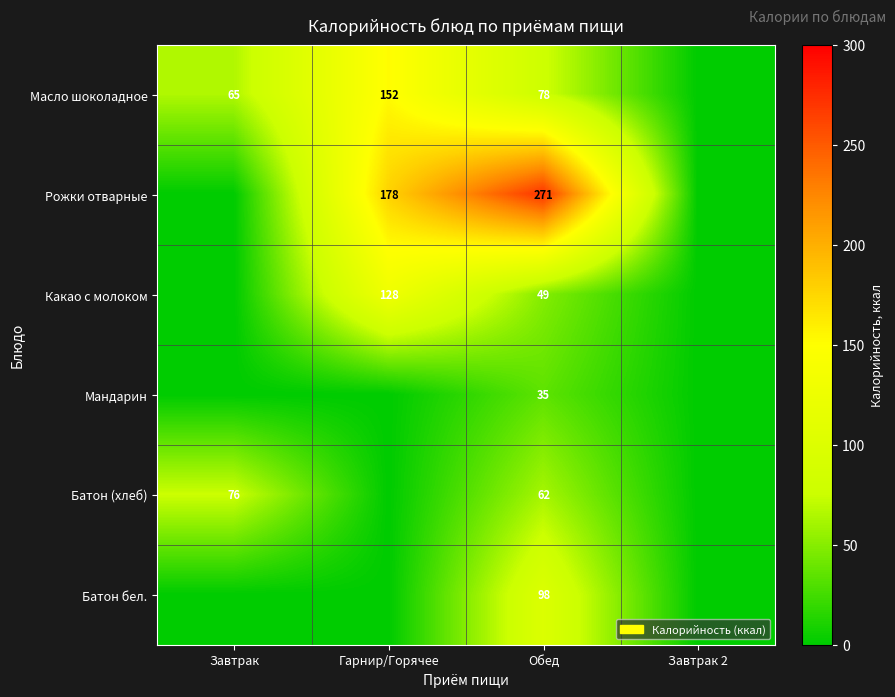

What is the maximum value shown in the chart?

271.0